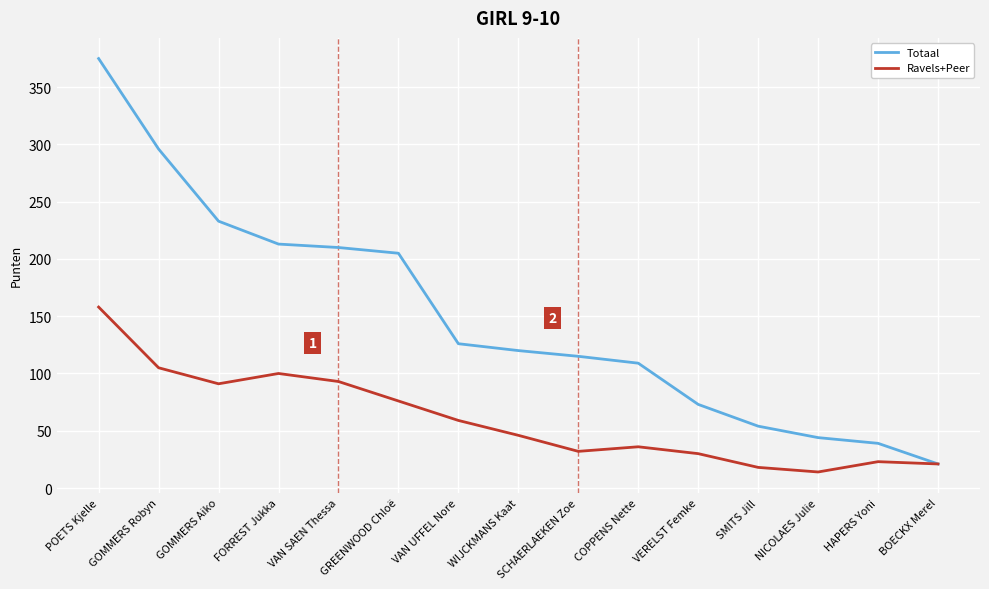

What is the spread (max minus min) of values at GOMMERS Robyn?

191